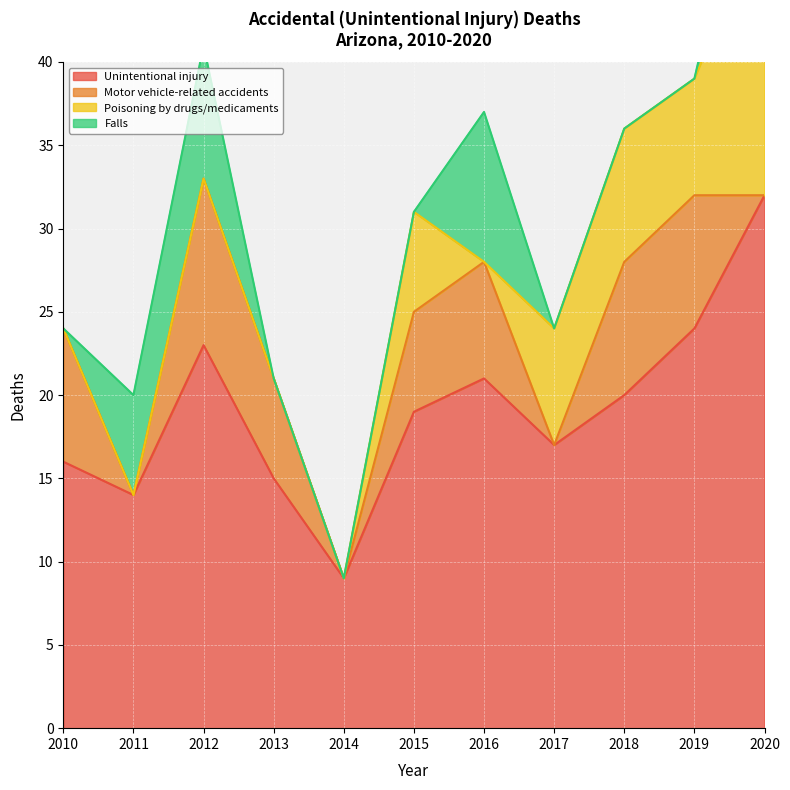

The value of Falls at 2013 is 0. True or false?

True